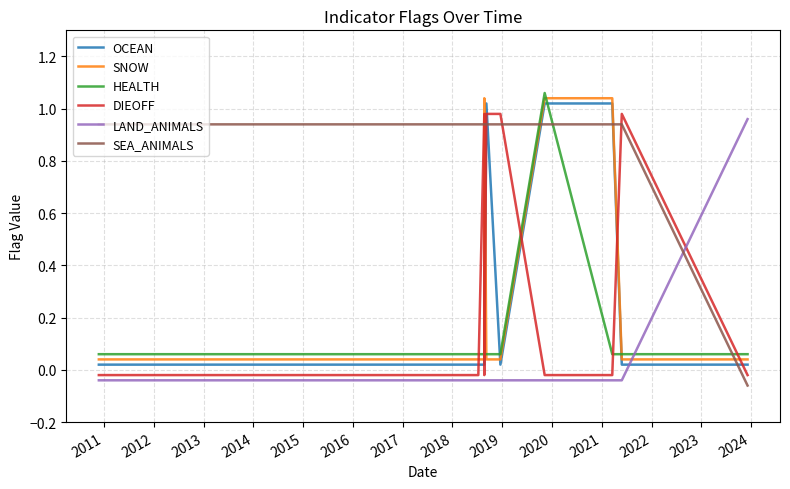

How many series are shown in this chart?

6